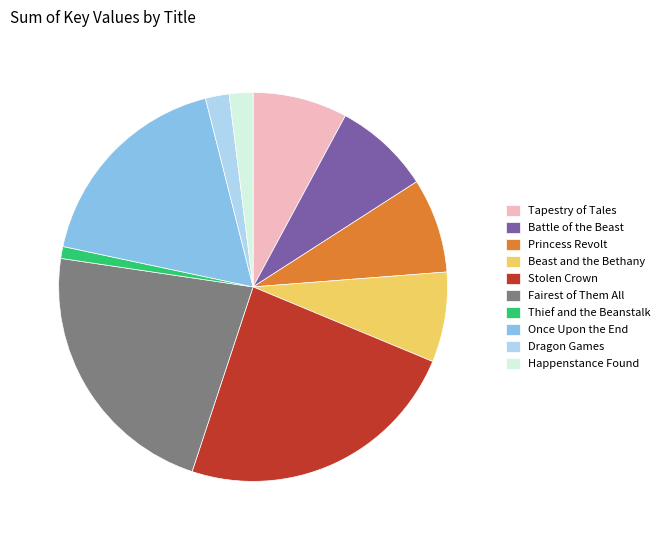

Does any single category account for the majority?

No